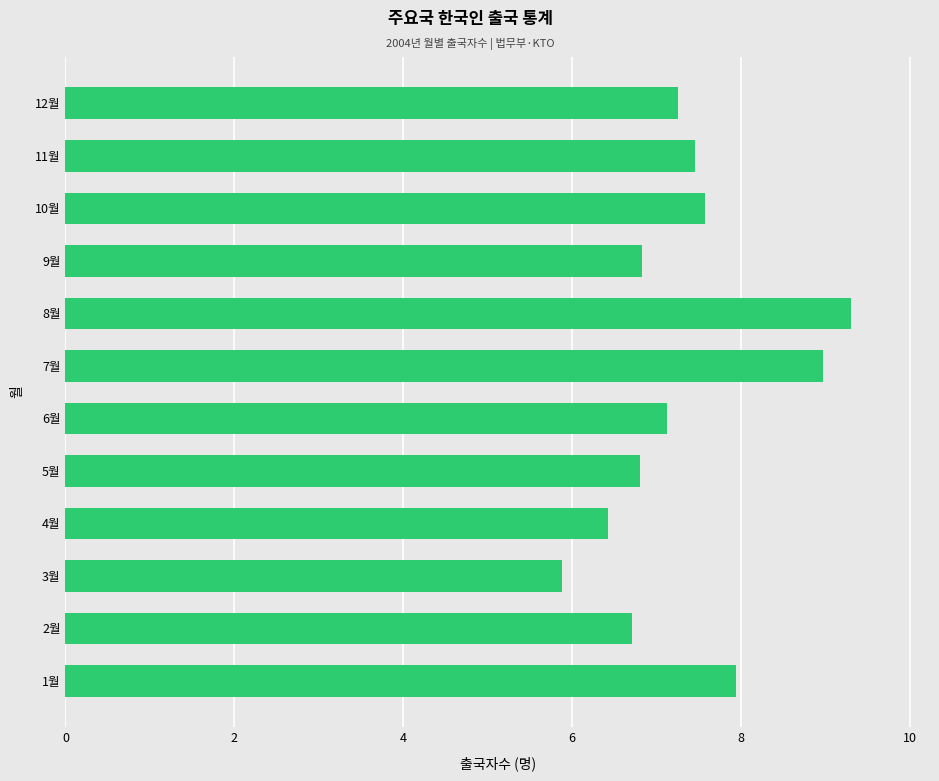

How many bars are there in total?

12